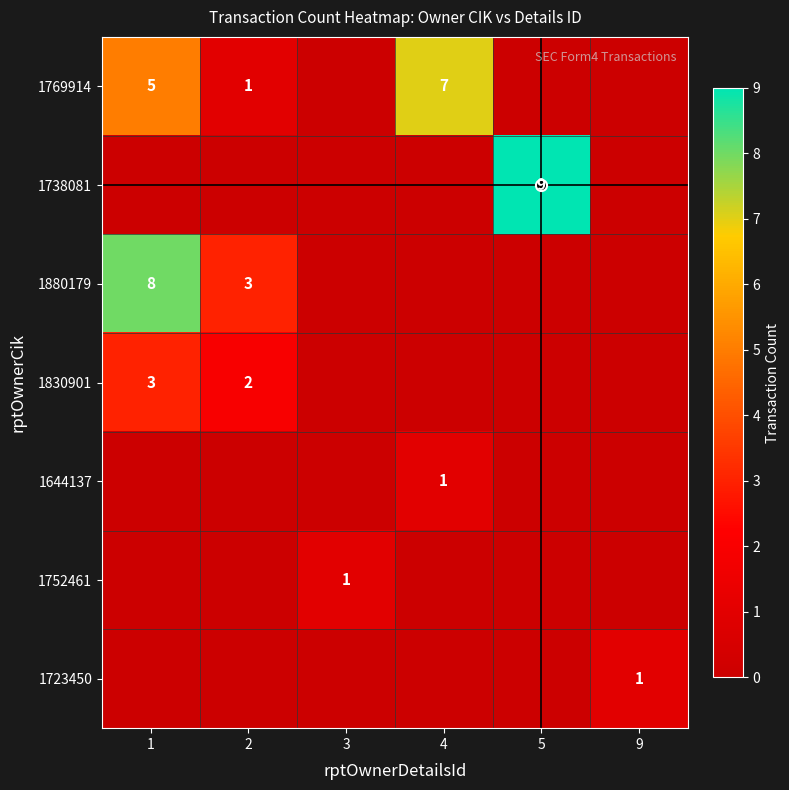

What is the sum of the 1752461 values at 9 and 3?

1